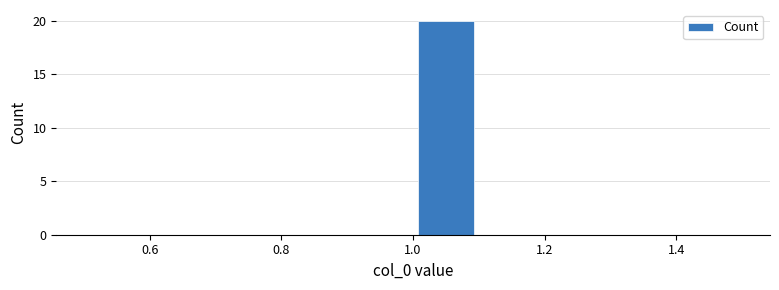

Reading left to right, transcribe this chart: for each bar, give the range it covers on the x-axis and its height. The values are not printed on the chart, so give them approximately, as read against the axis.

0.5 to 0.6: 0
0.6 to 0.7: 0
0.7 to 0.8: 0
0.8 to 0.9: 0
0.9 to 1.0: 0
1.0 to 1.1: 20
1.1 to 1.2: 0
1.2 to 1.3: 0
1.3 to 1.4: 0
1.4 to 1.5: 0